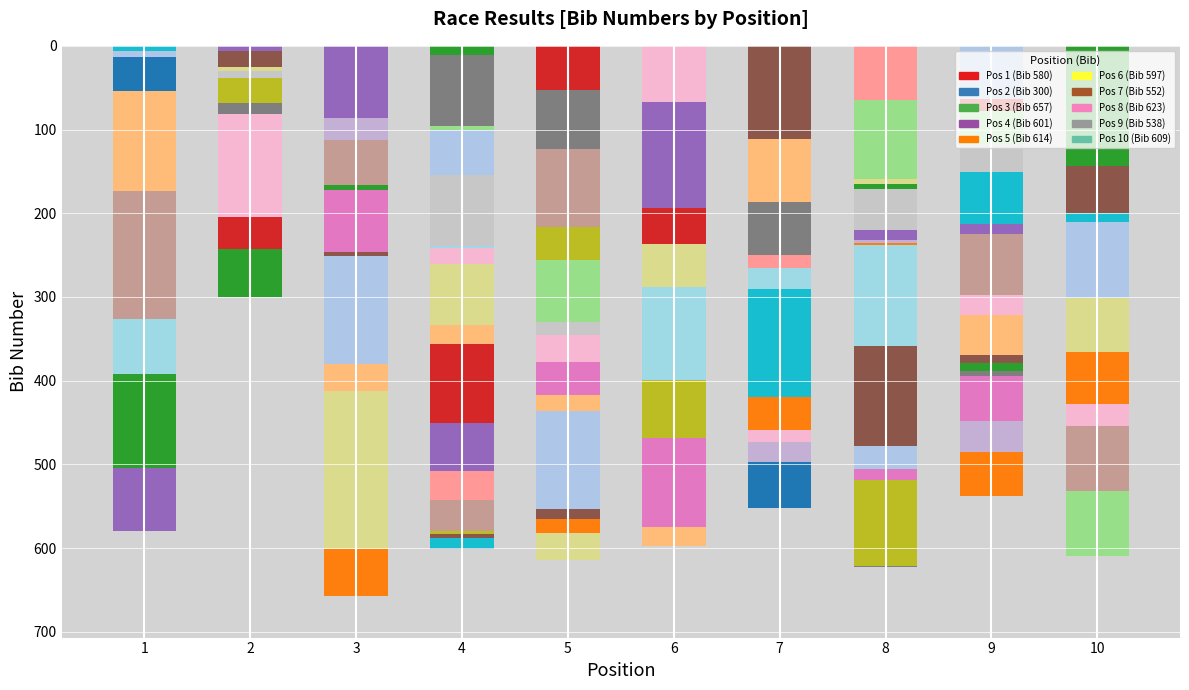

What is the maximum value shown in the chart?

657